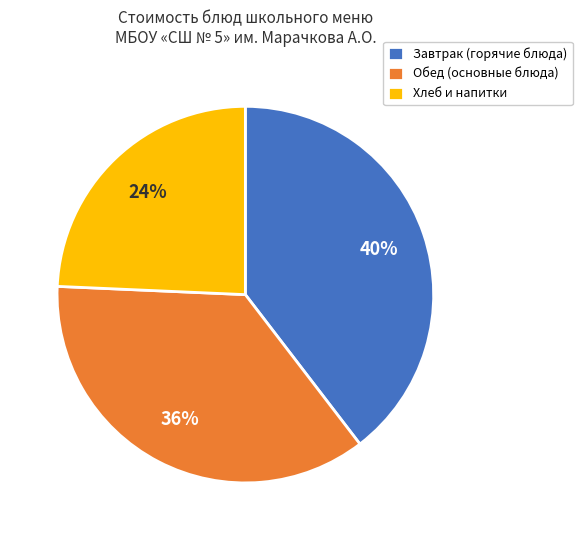

Is the sum of Хлеб и напитки and Завтрак (горячие блюда) greater than half?

Yes